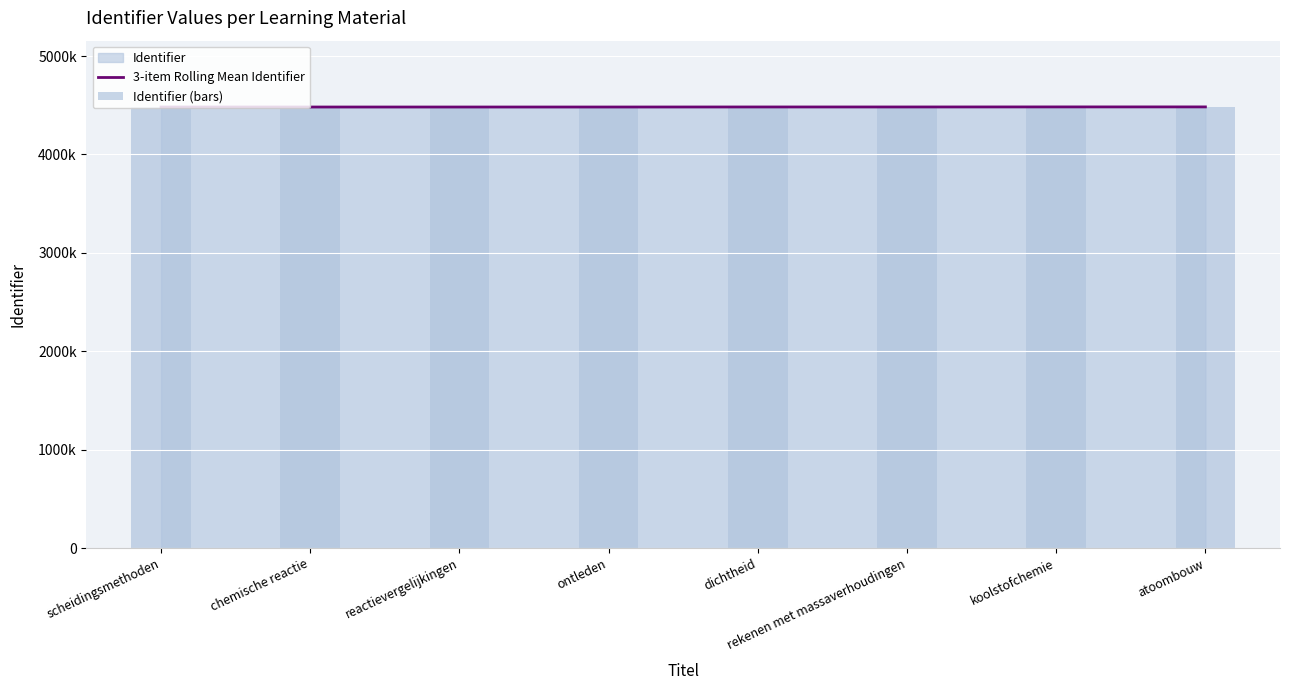

What is the sum of all Identifier (bars) values?

35864112.0